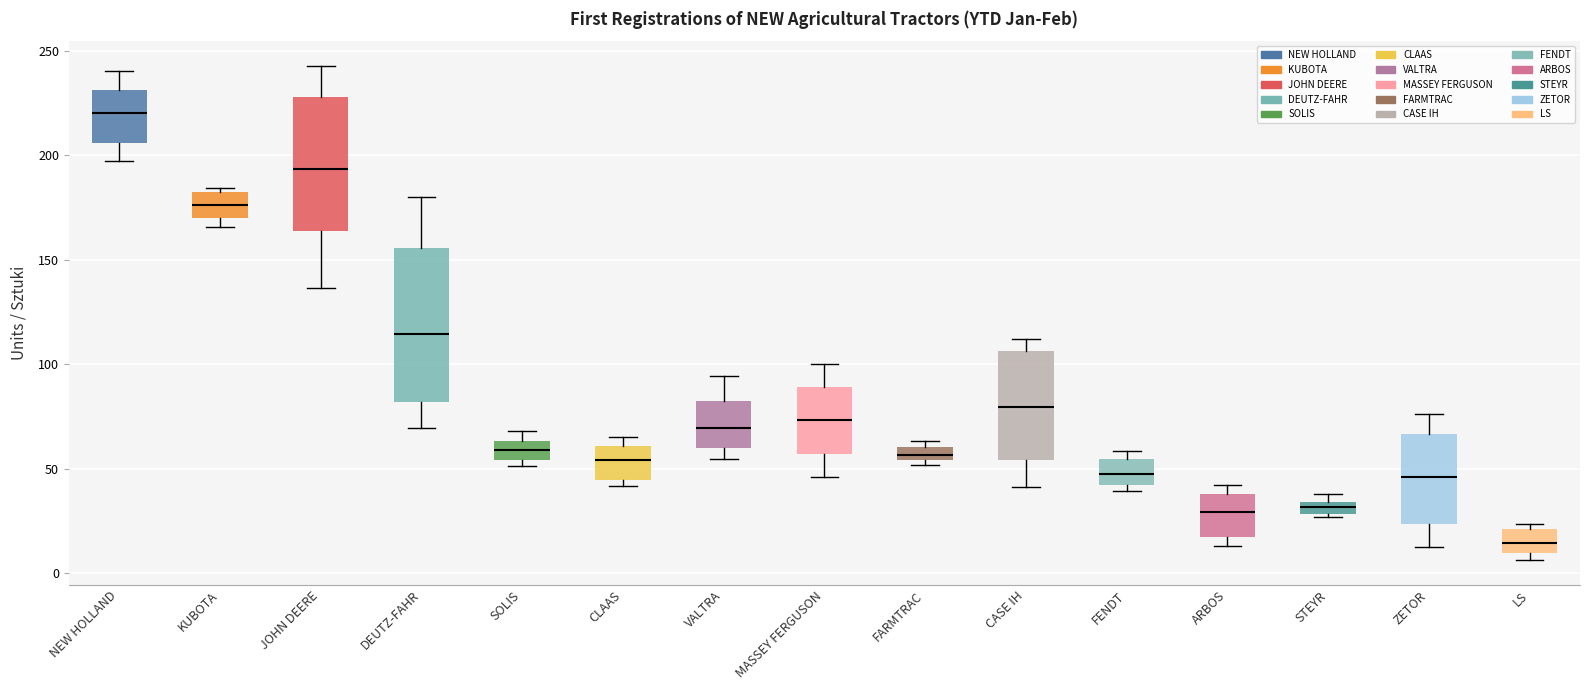

Comparing the boxes themselves (not the whiskers), which one is the tallest?

DEUTZ-FAHR